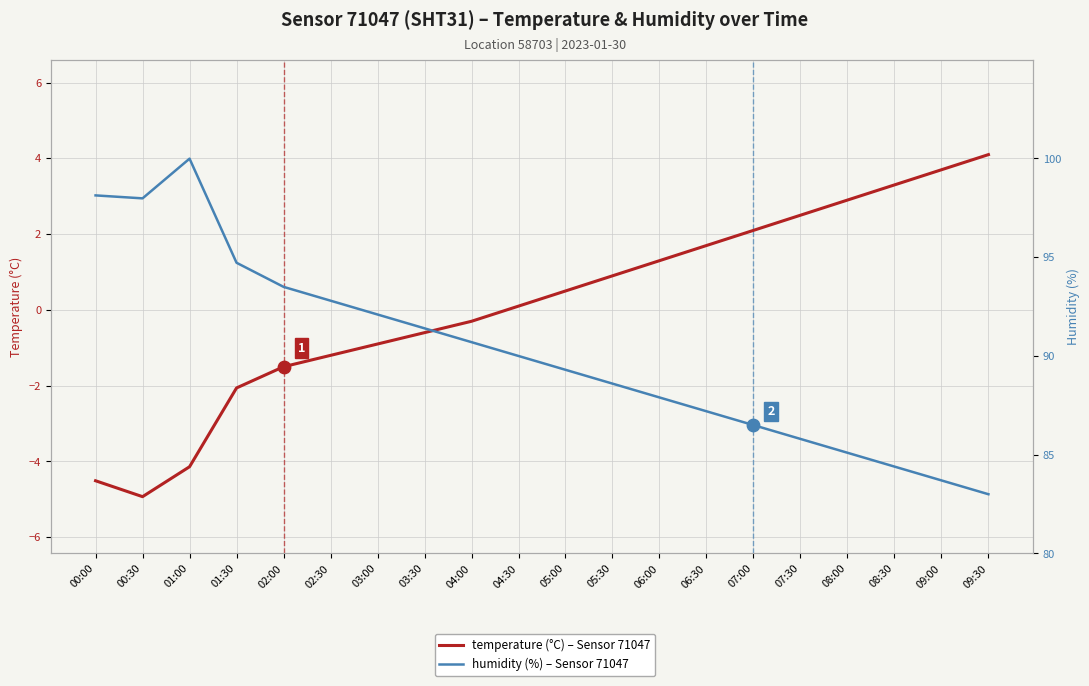

At how many categories does at least one series exceed 52?

20